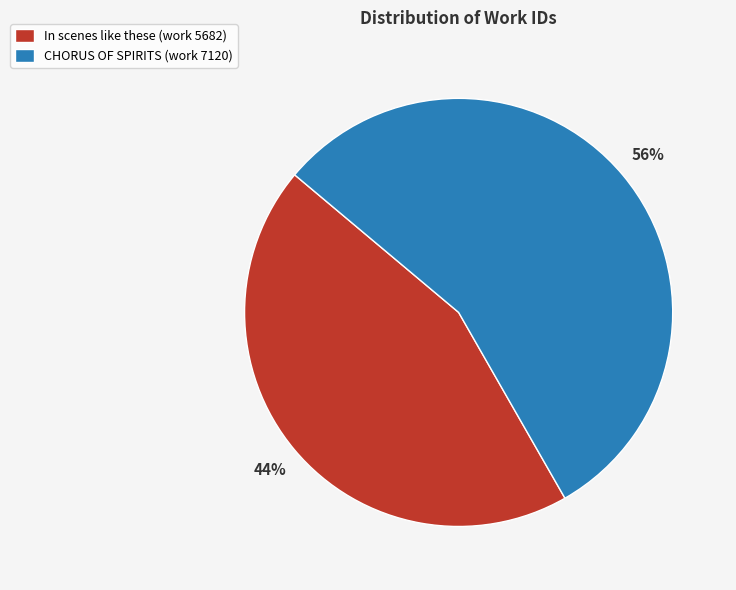

Rank the categories by value from lowest to highest.

In scenes like these (work 5682), CHORUS OF SPIRITS (work 7120)